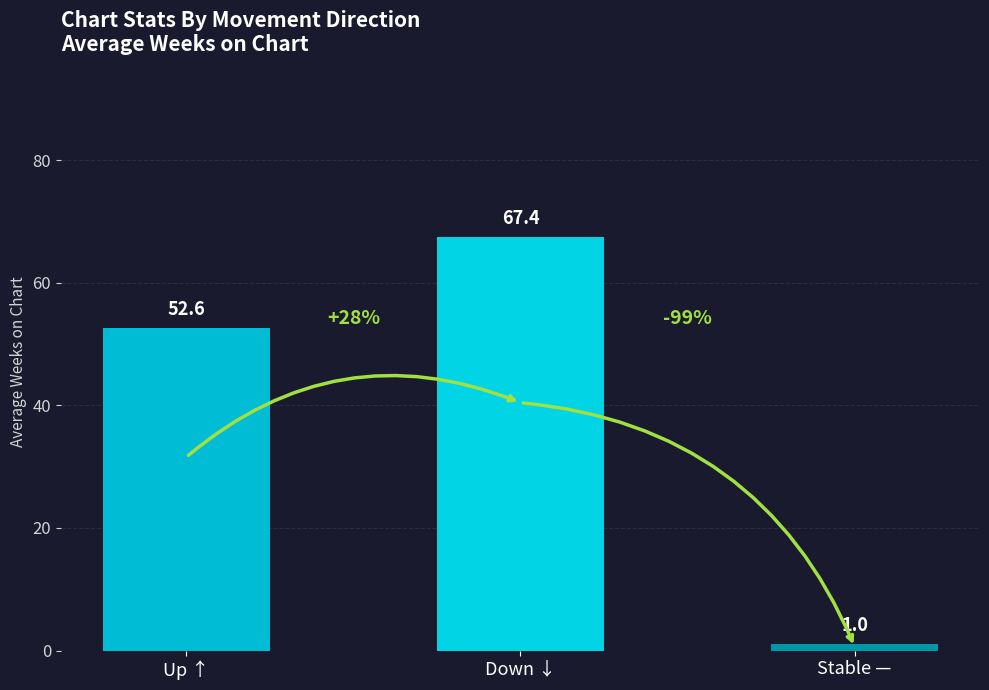

Reading left to right, extract all data points from this chart.

52.6	67.4	1.0